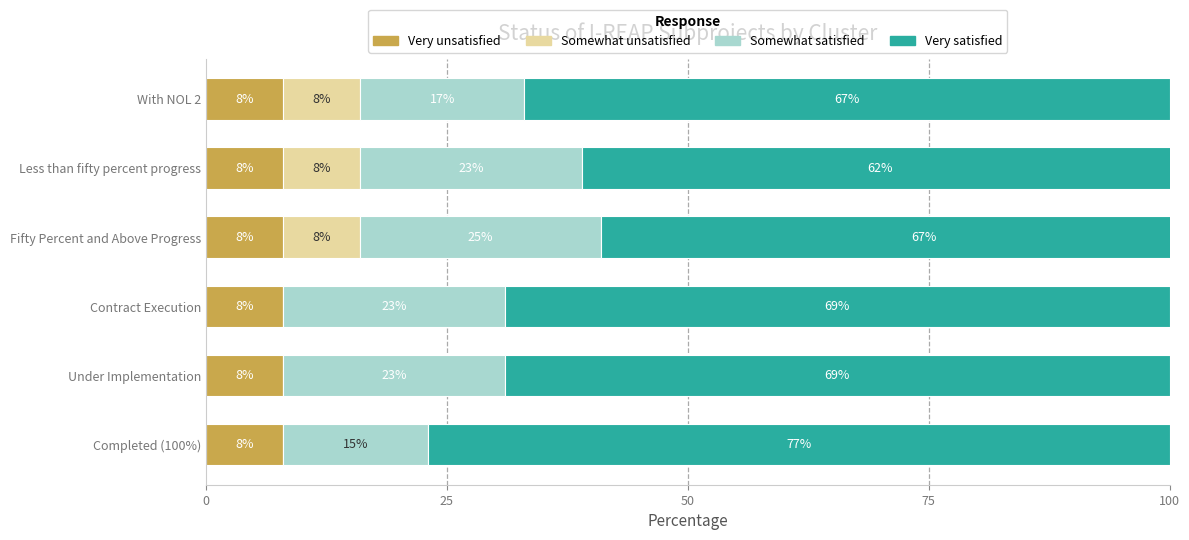

What is the value of the Very satisfied bar at the 2nd from the left?

69.0